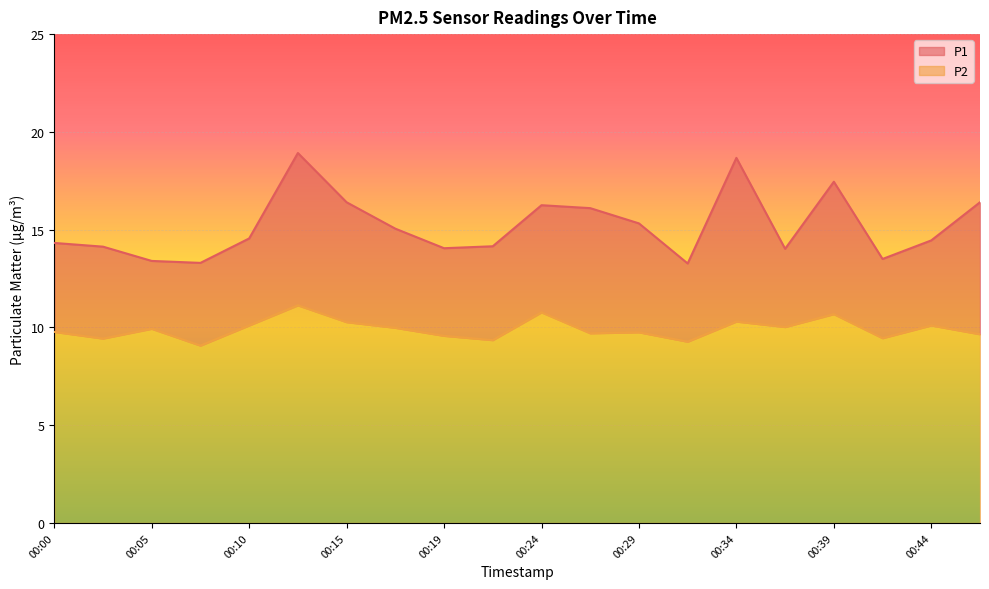

At which label does P1 first exceed 14?

00:00